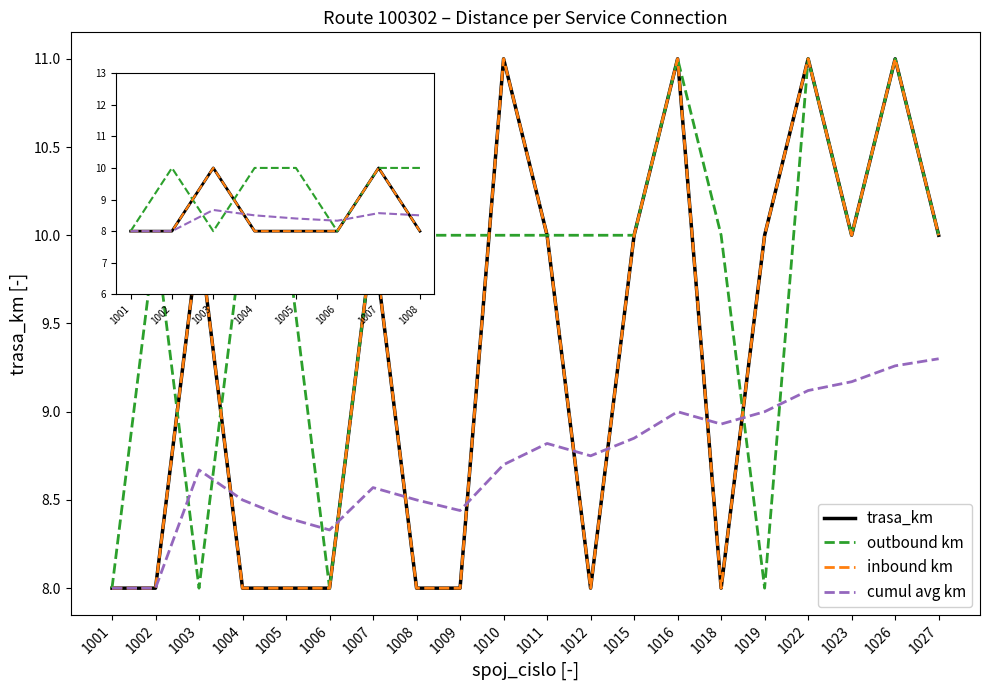

List the series in order of their peak value, lowest first.

cumul avg km, trasa_km, outbound km, inbound km